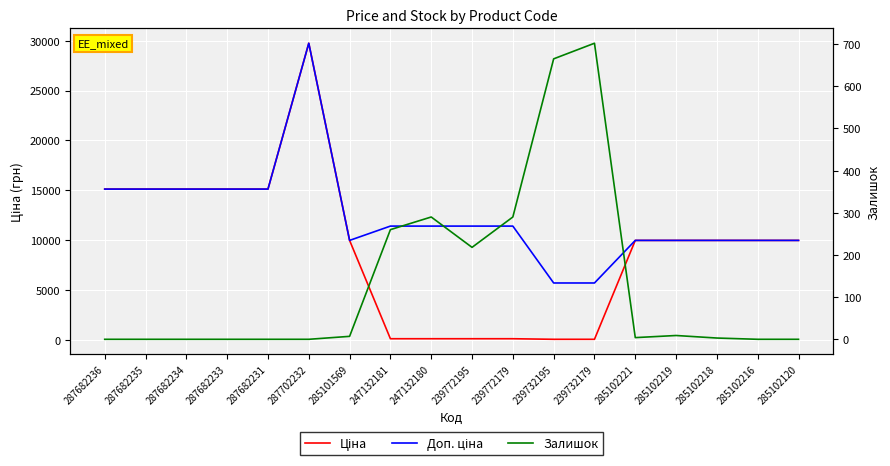

What is the difference between the second highest and second lowest values in the Доп. ціна series?

9415.0